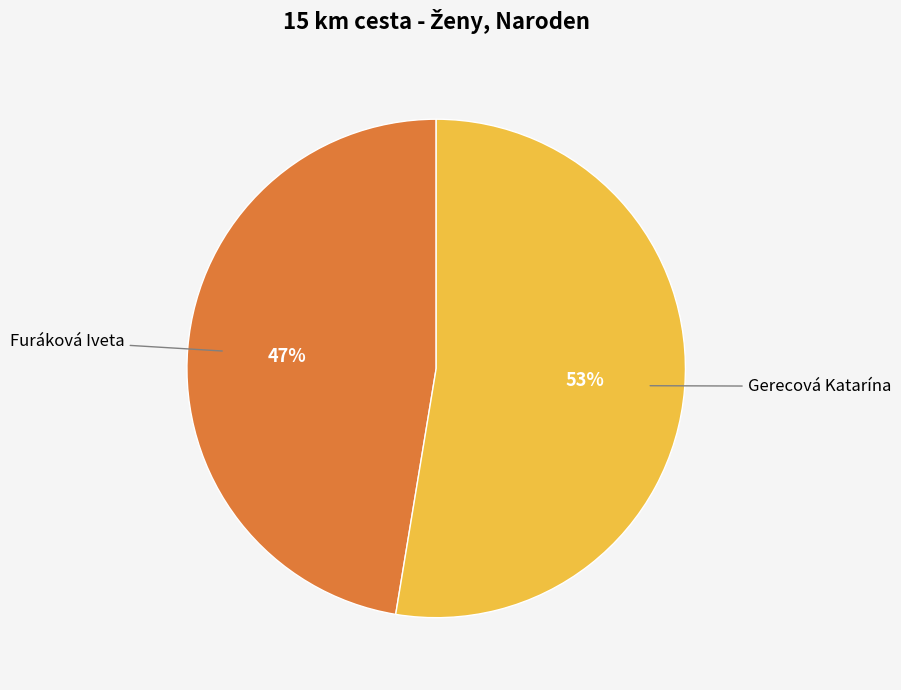

To the nearest percent, what is the average slice percentage?

50%